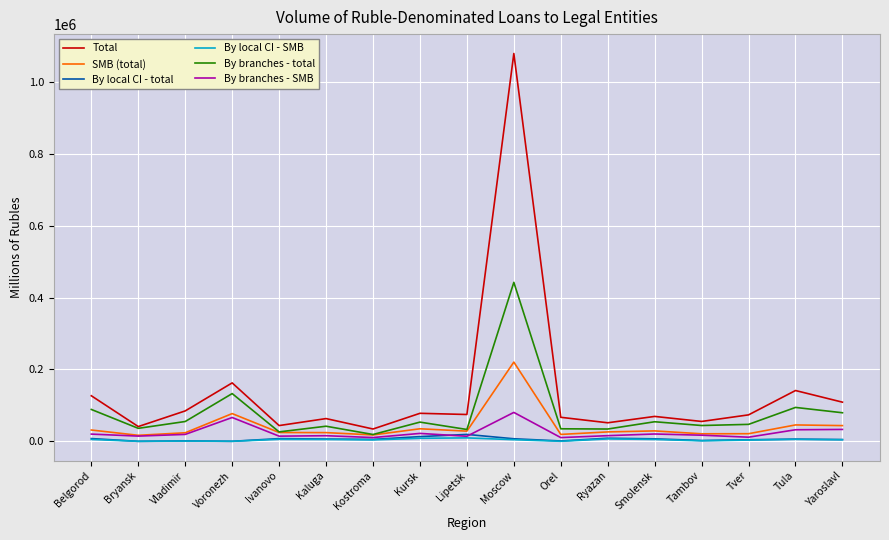

At how many categories does at least one series exceed 5663?

17